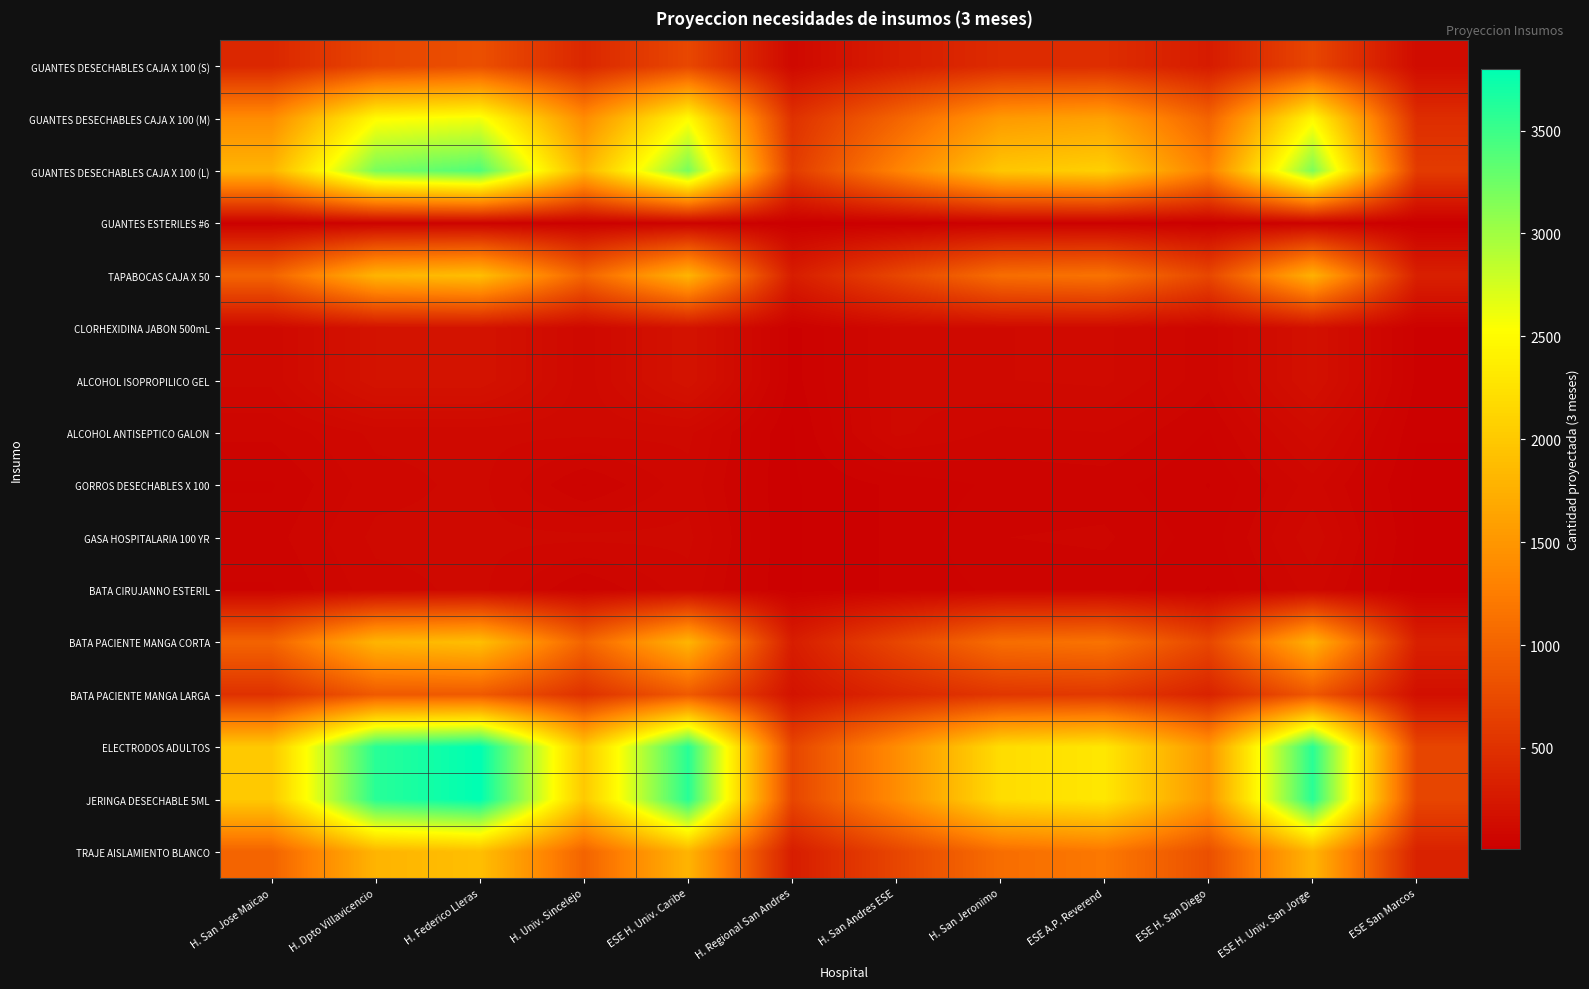

Reading left to right, transcribe all the data shown in this chart.

GUANTES DESECHABLES CAJA X 100 (S): H. San Jose Maicao=400	H. Dpto Villavicencio=700	H. Federico Lleras=800	H. Univ. Sincelejo=400	ESE H. Univ. Caribe=720	H. Regional San Andres=100	H. San Andres ESE=300	H. San Jeronimo=440	ESE A.P. Reverend=460	ESE H. San Diego=285	ESE H. Univ. San Jorge=706	ESE San Marcos=132
GUANTES DESECHABLES CAJA X 100 (M): H. San Jose Maicao=1400	H. Dpto Villavicencio=2500	H. Federico Lleras=2600	H. Univ. Sincelejo=1400	ESE H. Univ. Caribe=2500	H. Regional San Andres=500	H. San Andres ESE=1000	H. San Jeronimo=1539	ESE A.P. Reverend=1611	ESE H. San Diego=999	ESE H. Univ. San Jorge=2471	ESE San Marcos=463
GUANTES DESECHABLES CAJA X 100 (L): H. San Jose Maicao=1800	H. Dpto Villavicencio=3200	H. Federico Lleras=3400	H. Univ. Sincelejo=1800	ESE H. Univ. Caribe=3200	H. Regional San Andres=600	H. San Andres ESE=1300	H. San Jeronimo=1979	ESE A.P. Reverend=2071	ESE H. San Diego=1284	ESE H. Univ. San Jorge=3176	ESE San Marcos=596
GUANTES ESTERILES #6: H. San Jose Maicao=20	H. Dpto Villavicencio=40	H. Federico Lleras=40	H. Univ. Sincelejo=20	ESE H. Univ. Caribe=40	H. Regional San Andres=10	H. San Andres ESE=10	H. San Jeronimo=22	ESE A.P. Reverend=23	ESE H. San Diego=14	ESE H. Univ. San Jorge=35	ESE San Marcos=7
TAPABOCAS CAJA X 50: H. San Jose Maicao=1000	H. Dpto Villavicencio=1800	H. Federico Lleras=1900	H. Univ. Sincelejo=1000	ESE H. Univ. Caribe=1800	H. Regional San Andres=300	H. San Andres ESE=700	H. San Jeronimo=1099	ESE A.P. Reverend=1151	ESE H. San Diego=713	ESE H. Univ. San Jorge=1765	ESE San Marcos=331
CLORHEXIDINA JABON 500mL: H. San Jose Maicao=100	H. Dpto Villavicencio=200	H. Federico Lleras=200	H. Univ. Sincelejo=100	ESE H. Univ. Caribe=200	H. Regional San Andres=30	H. San Andres ESE=100	H. San Jeronimo=110	ESE A.P. Reverend=115	ESE H. San Diego=71	ESE H. Univ. San Jorge=176	ESE San Marcos=33
ALCOHOL ISOPROPILICO GEL: H. San Jose Maicao=100	H. Dpto Villavicencio=200	H. Federico Lleras=200	H. Univ. Sincelejo=100	ESE H. Univ. Caribe=200	H. Regional San Andres=30	H. San Andres ESE=100	H. San Jeronimo=110	ESE A.P. Reverend=115	ESE H. San Diego=71	ESE H. Univ. San Jorge=176	ESE San Marcos=33
ALCOHOL ANTISEPTICO GALON: H. San Jose Maicao=70	H. Dpto Villavicencio=100	H. Federico Lleras=100	H. Univ. Sincelejo=100	ESE H. Univ. Caribe=100	H. Regional San Andres=20	H. San Andres ESE=100	H. San Jeronimo=77	ESE A.P. Reverend=81	ESE H. San Diego=50	ESE H. Univ. San Jorge=124	ESE San Marcos=23
GORROS DESECHABLES X 100: H. San Jose Maicao=50	H. Dpto Villavicencio=90	H. Federico Lleras=100	H. Univ. Sincelejo=50	ESE H. Univ. Caribe=90	H. Regional San Andres=20	H. San Andres ESE=40	H. San Jeronimo=55	ESE A.P. Reverend=58	ESE H. San Diego=36	ESE H. Univ. San Jorge=88	ESE San Marcos=17
GASA HOSPITALARIA 100 YR: H. San Jose Maicao=60	H. Dpto Villavicencio=100	H. Federico Lleras=100	H. Univ. Sincelejo=100	ESE H. Univ. Caribe=100	H. Regional San Andres=20	H. San Andres ESE=40	H. San Jeronimo=66	ESE A.P. Reverend=69	ESE H. San Diego=43	ESE H. Univ. San Jorge=106	ESE San Marcos=20
BATA CIRUJANNO ESTERIL: H. San Jose Maicao=50	H. Dpto Villavicencio=90	H. Federico Lleras=100	H. Univ. Sincelejo=50	ESE H. Univ. Caribe=90	H. Regional San Andres=20	H. San Andres ESE=40	H. San Jeronimo=55	ESE A.P. Reverend=58	ESE H. San Diego=36	ESE H. Univ. San Jorge=88	ESE San Marcos=17
BATA PACIENTE MANGA CORTA: H. San Jose Maicao=1000	H. Dpto Villavicencio=1801	H. Federico Lleras=1900	H. Univ. Sincelejo=1000	ESE H. Univ. Caribe=1801	H. Regional San Andres=300	H. San Andres ESE=700	H. San Jeronimo=1099	ESE A.P. Reverend=1151	ESE H. San Diego=713	ESE H. Univ. San Jorge=1765	ESE San Marcos=331
BATA PACIENTE MANGA LARGA: H. San Jose Maicao=500	H. Dpto Villavicencio=900	H. Federico Lleras=900	H. Univ. Sincelejo=500	ESE H. Univ. Caribe=900	H. Regional San Andres=200	H. San Andres ESE=400	H. San Jeronimo=550	ESE A.P. Reverend=575	ESE H. San Diego=357	ESE H. Univ. San Jorge=882	ESE San Marcos=165
ELECTRODOS ADULTOS: H. San Jose Maicao=2000	H. Dpto Villavicencio=3600	H. Federico Lleras=3800	H. Univ. Sincelejo=2000	ESE H. Univ. Caribe=3600	H. Regional San Andres=700	H. San Andres ESE=1400	H. San Jeronimo=2199	ESE A.P. Reverend=2301	ESE H. San Diego=1500	ESE H. Univ. San Jorge=3600	ESE San Marcos=700
JERINGA DESECHABLE 5ML: H. San Jose Maicao=2000	H. Dpto Villavicencio=3600	H. Federico Lleras=3800	H. Univ. Sincelejo=2000	ESE H. Univ. Caribe=3600	H. Regional San Andres=700	H. San Andres ESE=1400	H. San Jeronimo=2199	ESE A.P. Reverend=2301	ESE H. San Diego=1500	ESE H. Univ. San Jorge=3600	ESE San Marcos=700
TRAJE AISLAMIENTO BLANCO: H. San Jose Maicao=1000	H. Dpto Villavicencio=1800	H. Federico Lleras=1900	H. Univ. Sincelejo=1000	ESE H. Univ. Caribe=1800	H. Regional San Andres=300	H. San Andres ESE=700	H. San Jeronimo=1100	ESE A.P. Reverend=1200	ESE H. San Diego=800	ESE H. Univ. San Jorge=1800	ESE San Marcos=350